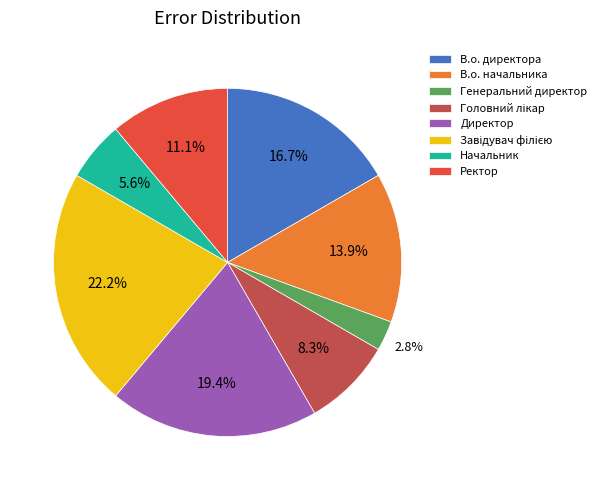

Is there a majority slice in this chart?

No